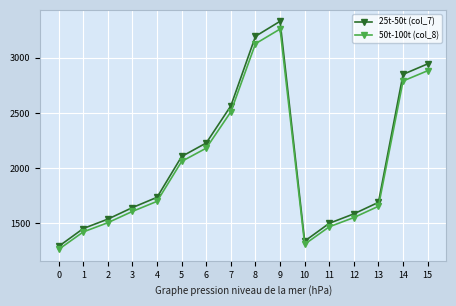

What is the sum of the 25t-50t (col_7) values at 13 and 15?

4636.0